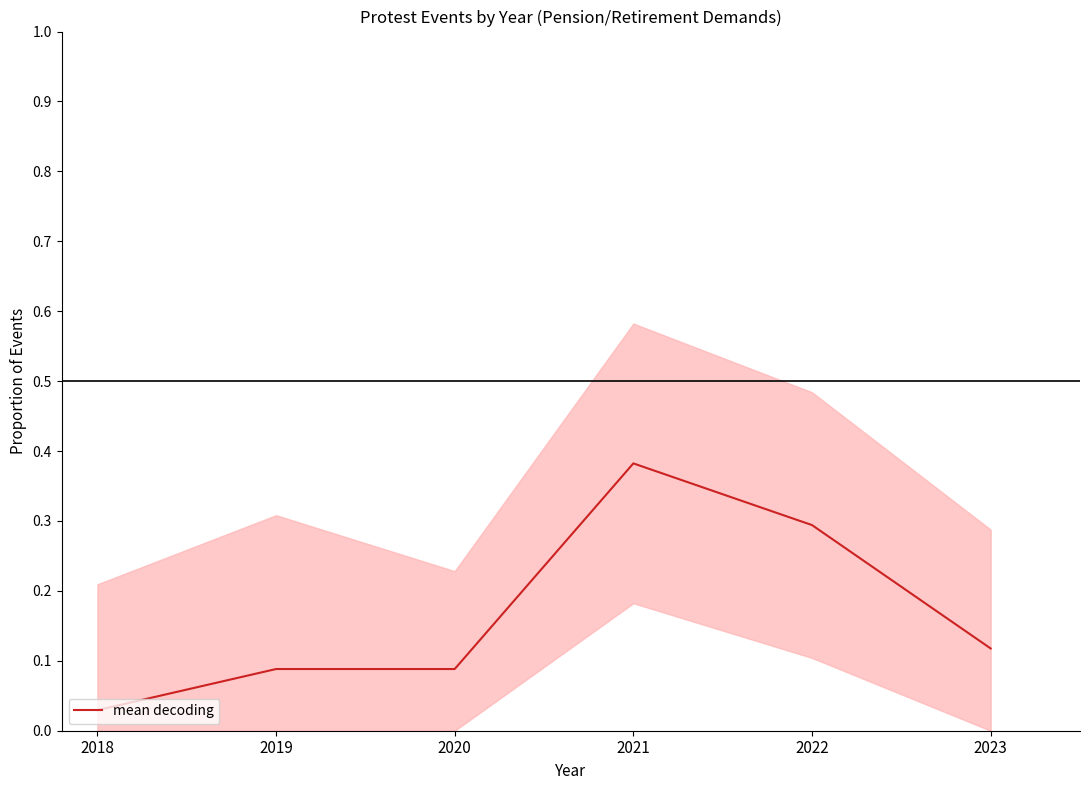

Between 2018 and 2020, which is larger?

2020